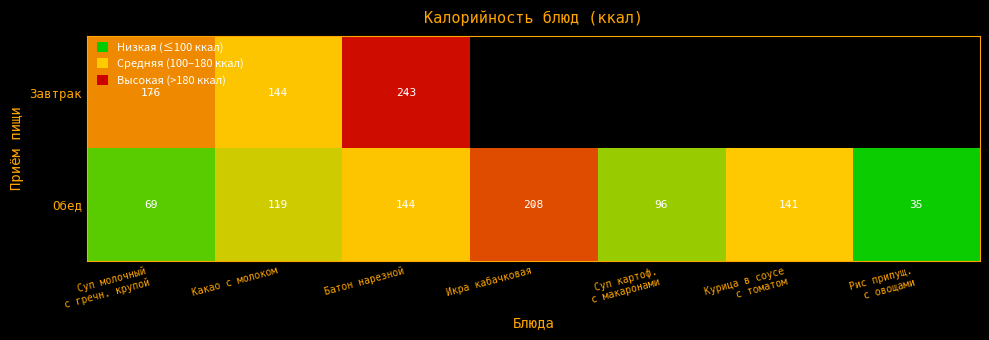

Between Какао с молоком and Батон нарезной, which series saw the biggest shift?

Завтрак